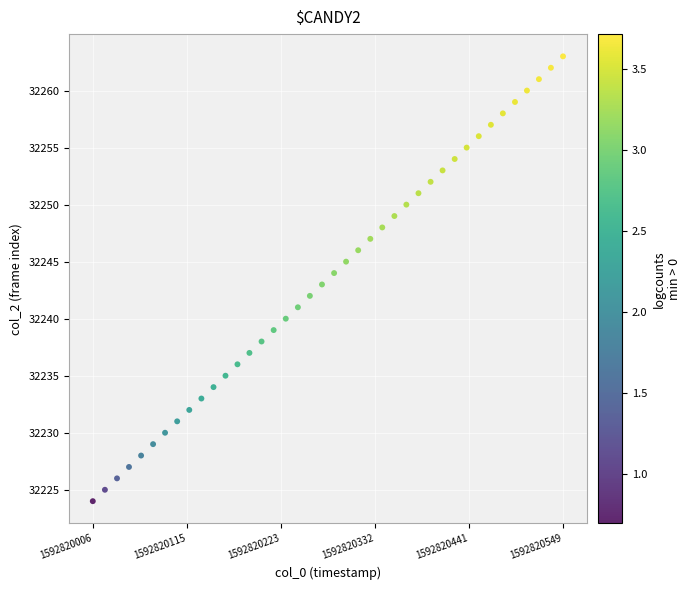

What is the range of Y values (max minus min)?

39